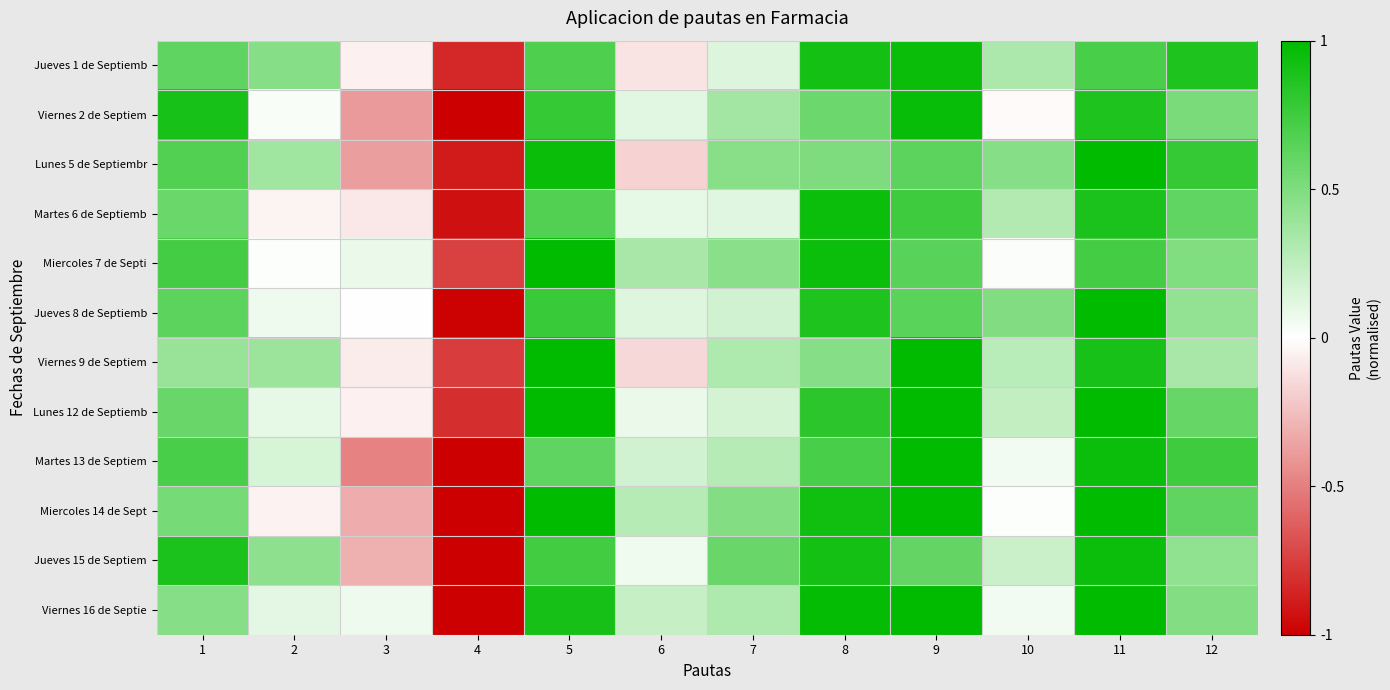

Reading left to right, what are all the values shown in this chart?

Jueves 1 de Septiemb: 1=0.6	2=0.5	3=-0.1	4=-0.8	5=0.7	6=-0.1	7=0.1	8=0.9	9=1.0	10=0.3	11=0.7	12=0.9
Viernes 2 de Septiem: 1=0.9	2=0.0	3=-0.4	4=-1.0	5=0.8	6=0.1	7=0.4	8=0.6	9=1.0	10=-0.0	11=0.9	12=0.5
Lunes 5 de Septiembr: 1=0.7	2=0.4	3=-0.4	4=-0.9	5=1.0	6=-0.2	7=0.5	8=0.5	9=0.6	10=0.5	11=1.0	12=0.8
Martes 6 de Septiemb: 1=0.6	2=-0.0	3=-0.1	4=-0.9	5=0.7	6=0.1	7=0.1	8=0.9	9=0.8	10=0.3	11=0.9	12=0.6
Miercoles 7 de Septi: 1=0.7	2=0.0	3=0.1	4=-0.7	5=1.0	6=0.3	7=0.5	8=1.0	9=0.7	10=0.0	11=0.7	12=0.5
Jueves 8 de Septiemb: 1=0.6	2=0.1	3=-0.0	4=-1.0	5=0.8	6=0.1	7=0.2	8=0.9	9=0.6	10=0.5	11=1.0	12=0.4
Viernes 9 de Septiem: 1=0.4	2=0.4	3=-0.1	4=-0.8	5=1.0	6=-0.2	7=0.3	8=0.5	9=1.0	10=0.3	11=0.9	12=0.3
Lunes 12 de Septiemb: 1=0.6	2=0.1	3=-0.1	4=-0.8	5=1.0	6=0.1	7=0.2	8=0.8	9=1.0	10=0.2	11=1.0	12=0.6
Martes 13 de Septiem: 1=0.7	2=0.2	3=-0.5	4=-1.0	5=0.6	6=0.2	7=0.3	8=0.7	9=1.0	10=0.0	11=0.9	12=0.8
Miercoles 14 de Sept: 1=0.5	2=-0.1	3=-0.3	4=-1.0	5=1.0	6=0.3	7=0.5	8=0.9	9=1.0	10=0.0	11=1.0	12=0.6
Jueves 15 de Septiem: 1=0.9	2=0.4	3=-0.3	4=-1.0	5=0.7	6=0.1	7=0.6	8=0.9	9=0.6	10=0.2	11=1.0	12=0.4
Viernes 16 de Septie: 1=0.5	2=0.1	3=0.1	4=-1.0	5=0.9	6=0.2	7=0.3	8=1.0	9=1.0	10=0.1	11=1.0	12=0.5